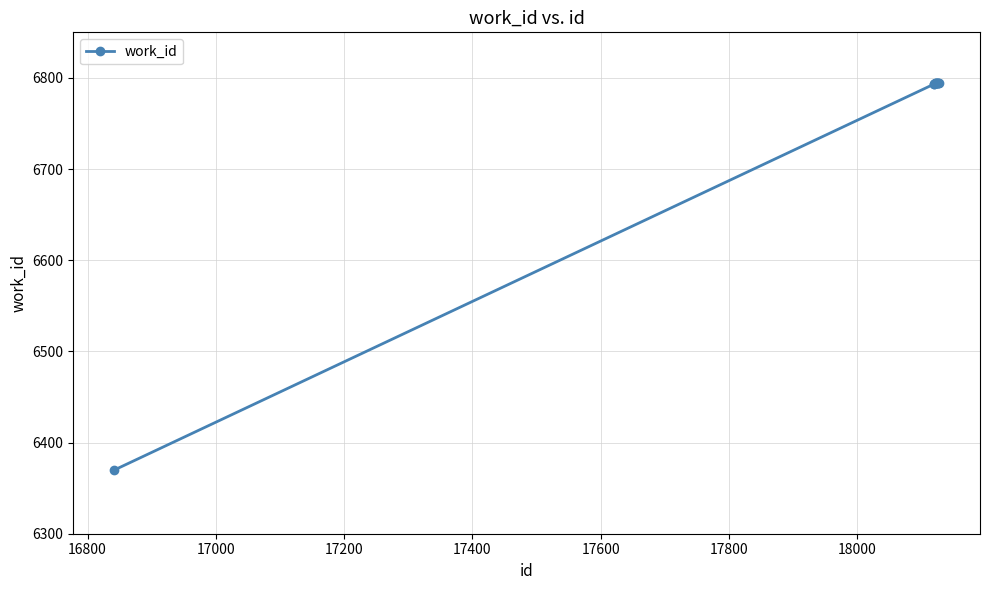

What is the average value?

6751